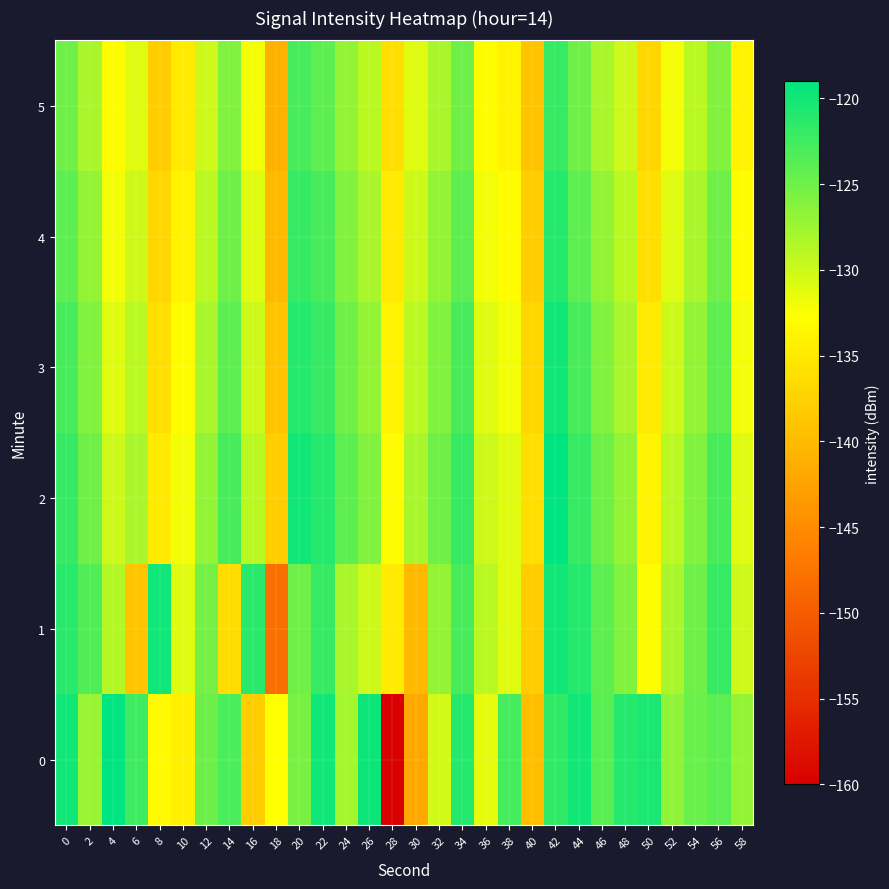

Rank the series at 36 from lowest to highest value.

5, 4, 0, 3, 2, 1